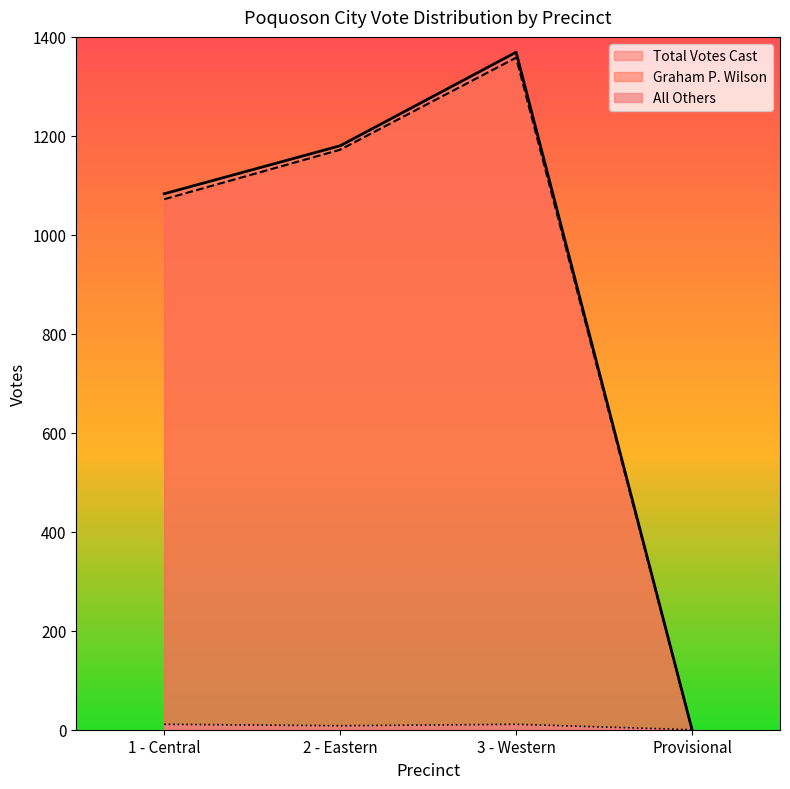

What is the label of the 1st point from the left?

1 - Central